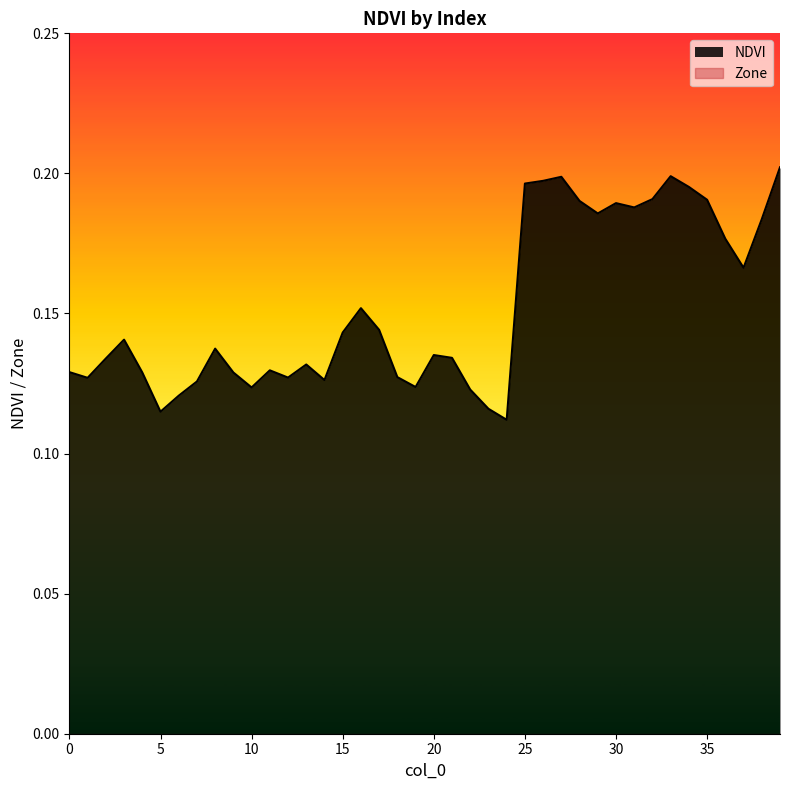

Which category has the lowest value across all series?

24